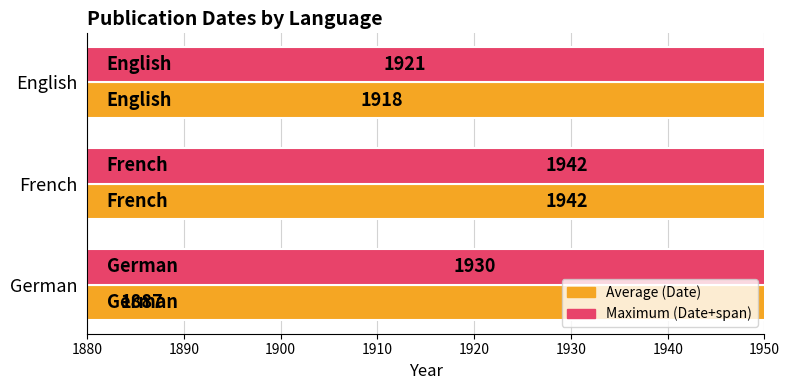

What is the value of the Average (Date) bar at the 1st from the left?

1918